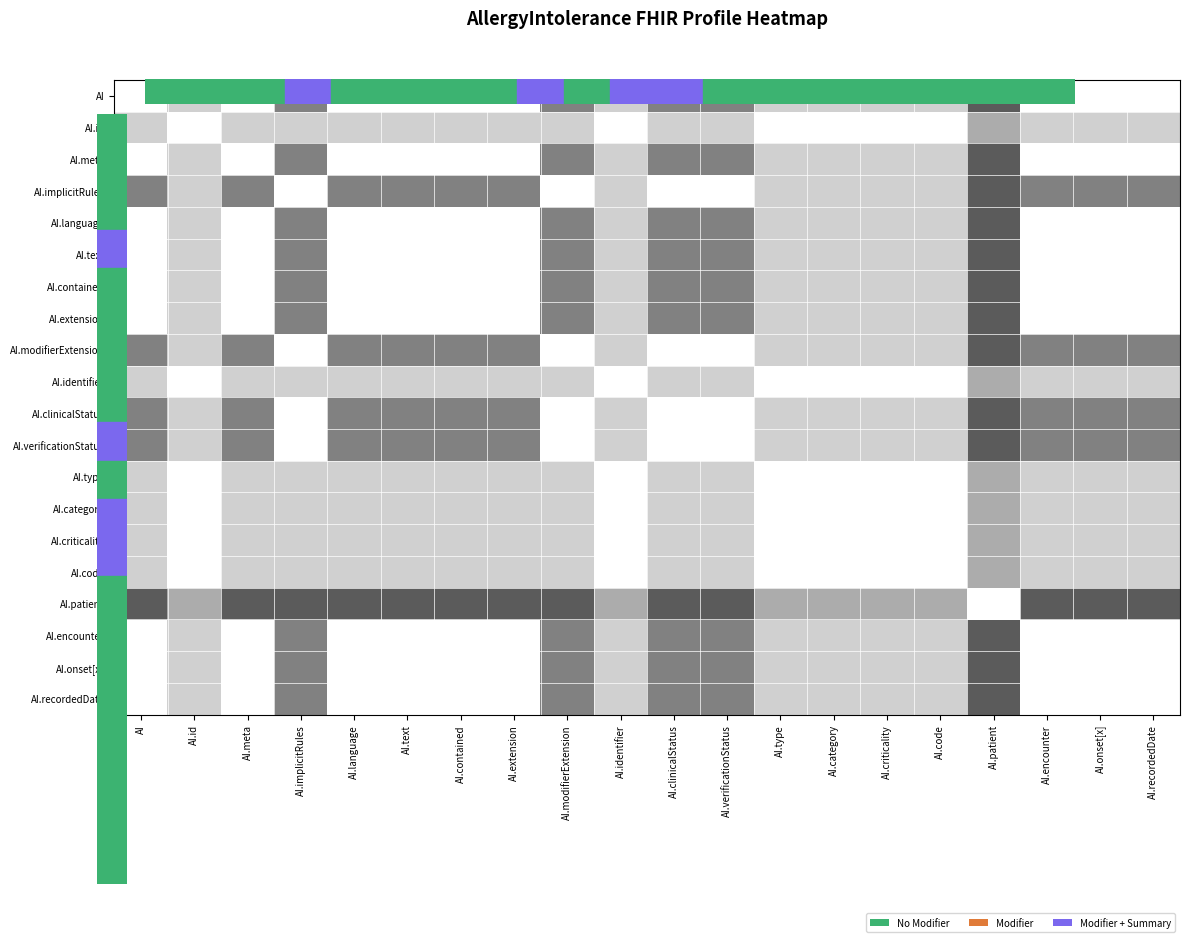

At which category is the sum across all series the highest?

AI.id